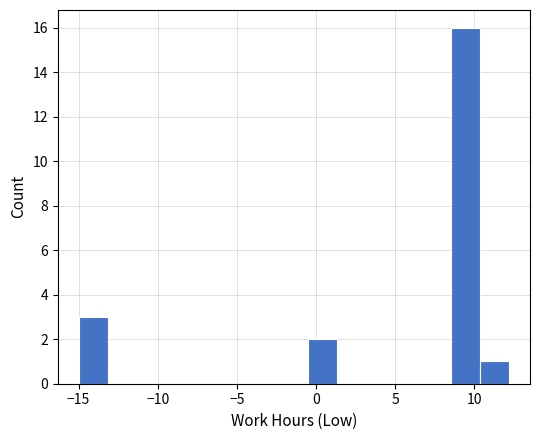

Around what value on the x-axis is the tallest bar? Give the approximate position of its centre, as read against the axis.

9.5